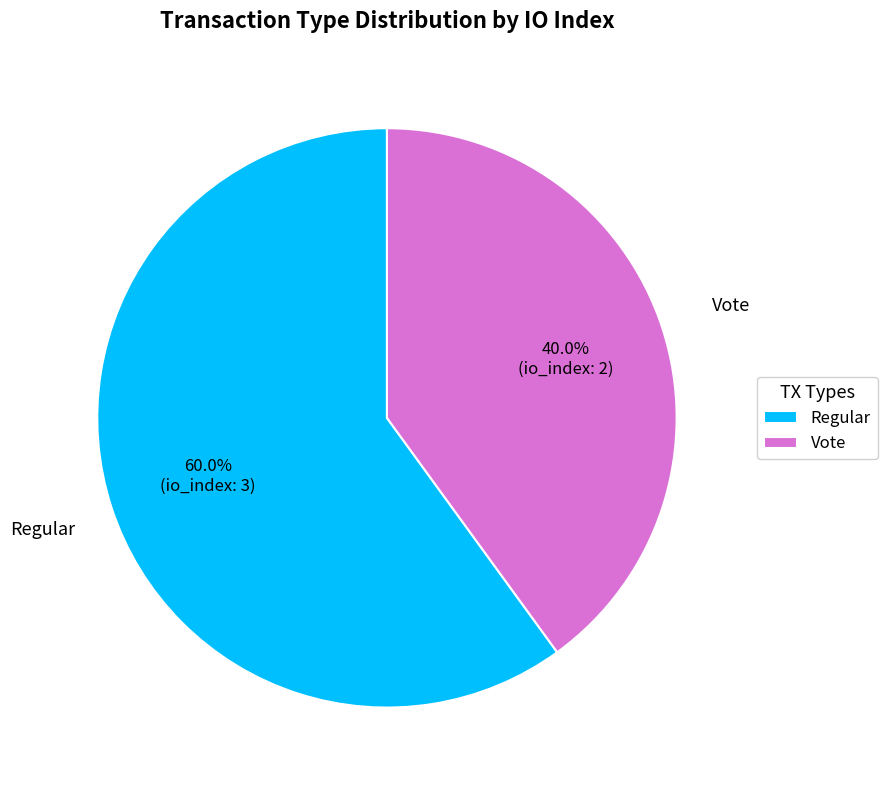

Combined, what portion of the pie is Vote and Regular?

100.0%